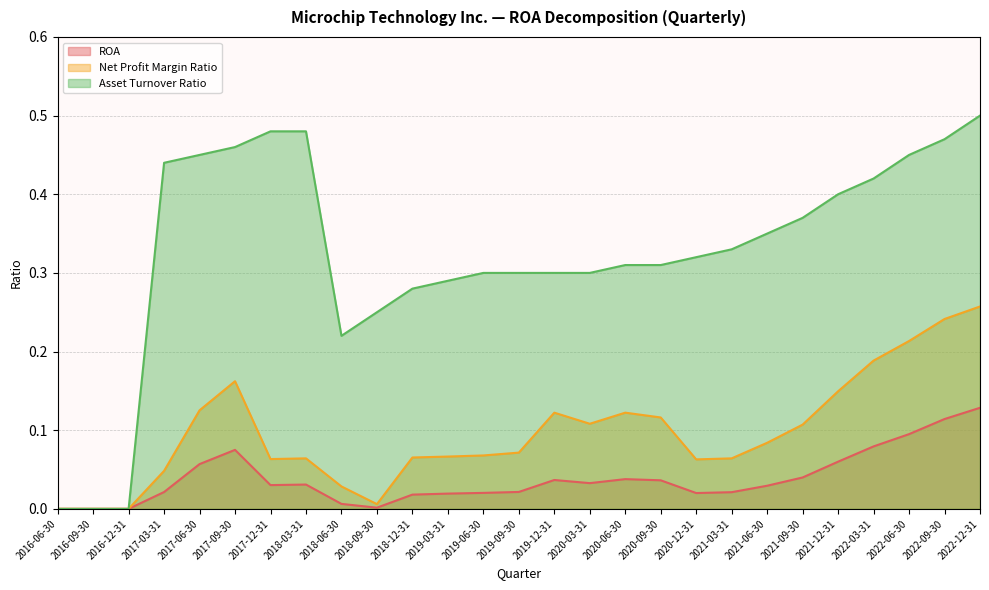

Which series has the largest range (max minus min)?

Asset Turnover Ratio